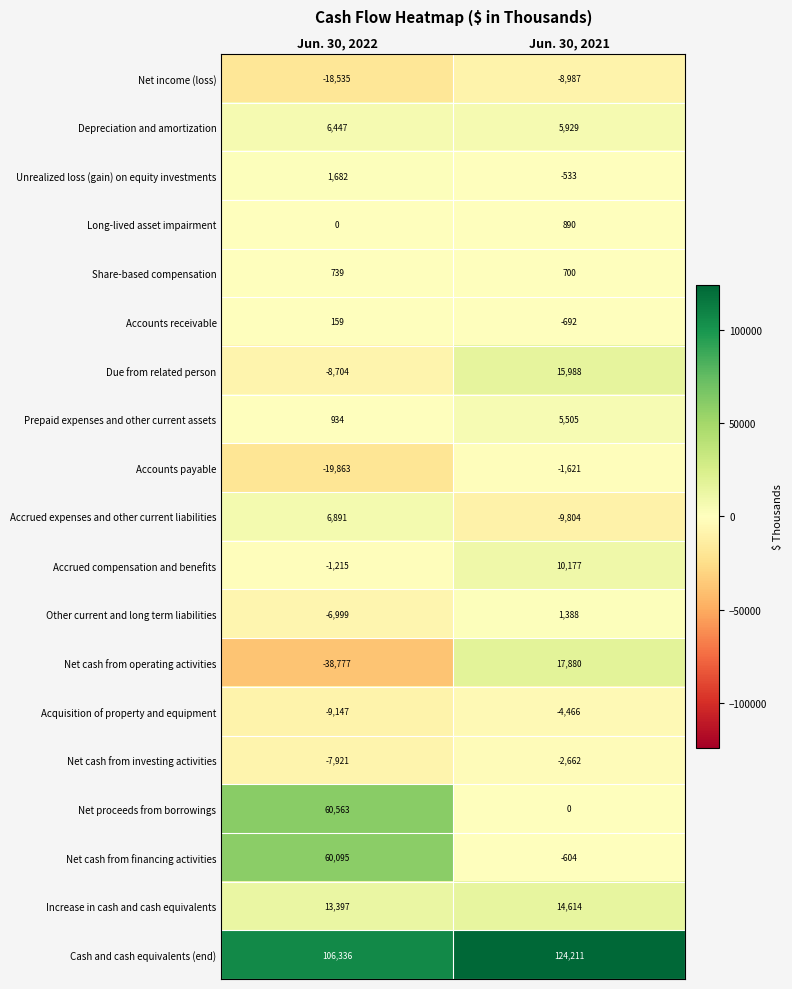

The Net cash from investing activities series shows -2628 at Jun. 30, 2022. True or false?

False